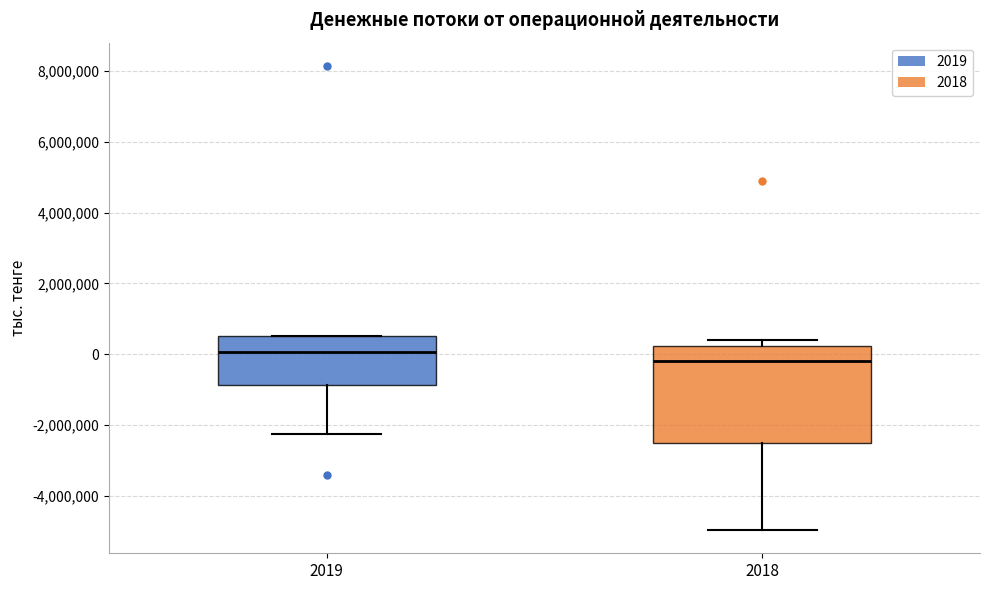

Reading left to right, transcribe this box plot: for each box, give where its median line is, the range the box spans, and where its two whiskers end, as read against the y-axis. The values are not printed on the chart, so give them approximately, as read against the axis.

2019: median 0, box -800000 to 600000, whiskers -2200000 to 600000
2018: median -200000, box -2600000 to 200000, whiskers -5000000 to 400000